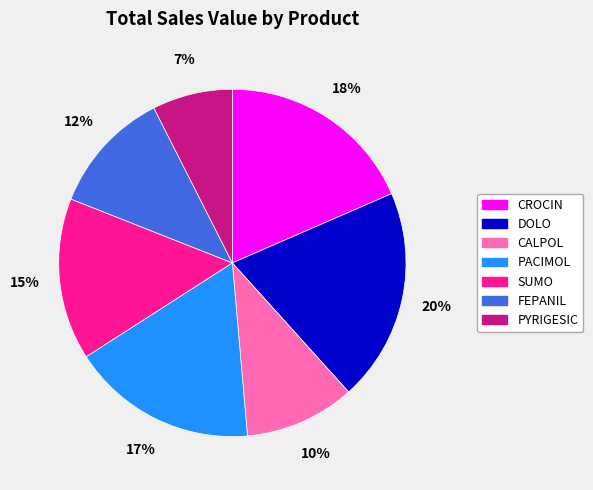

What is the ratio of the value at FEPANIL to the value at PACIMOL?

0.7